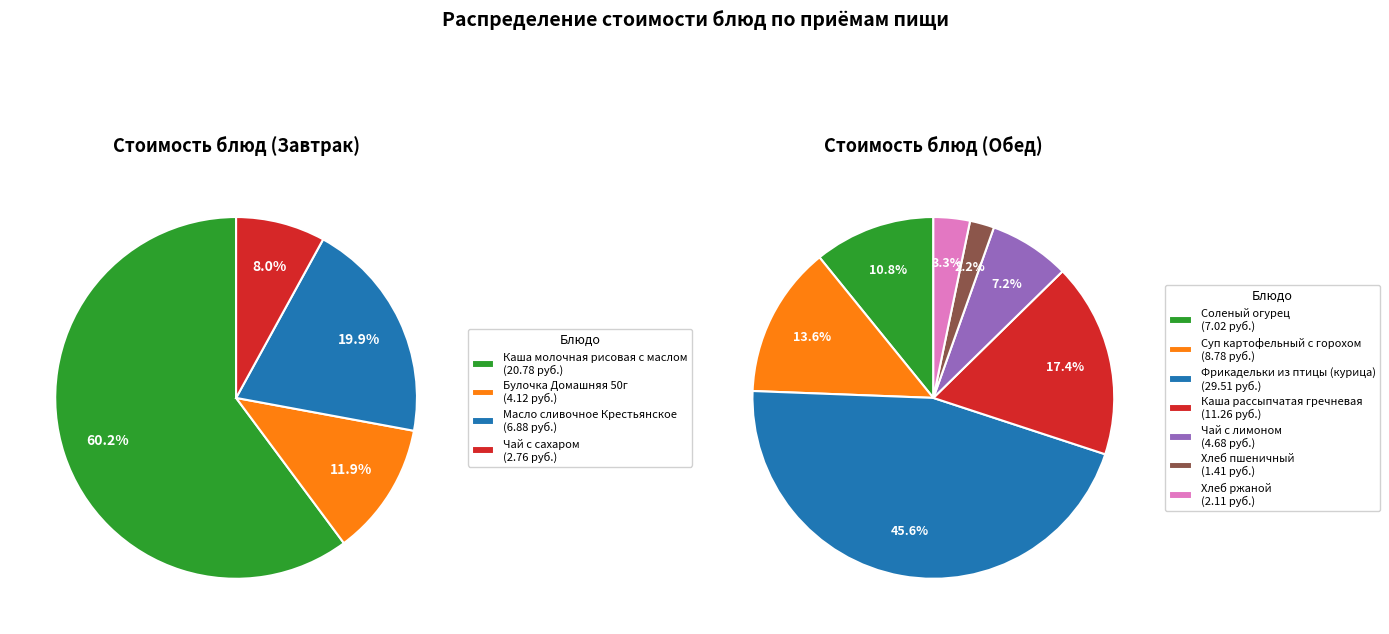

The Масло сливочное Крестьянское slice represents 33% of the pie. True or false?

False